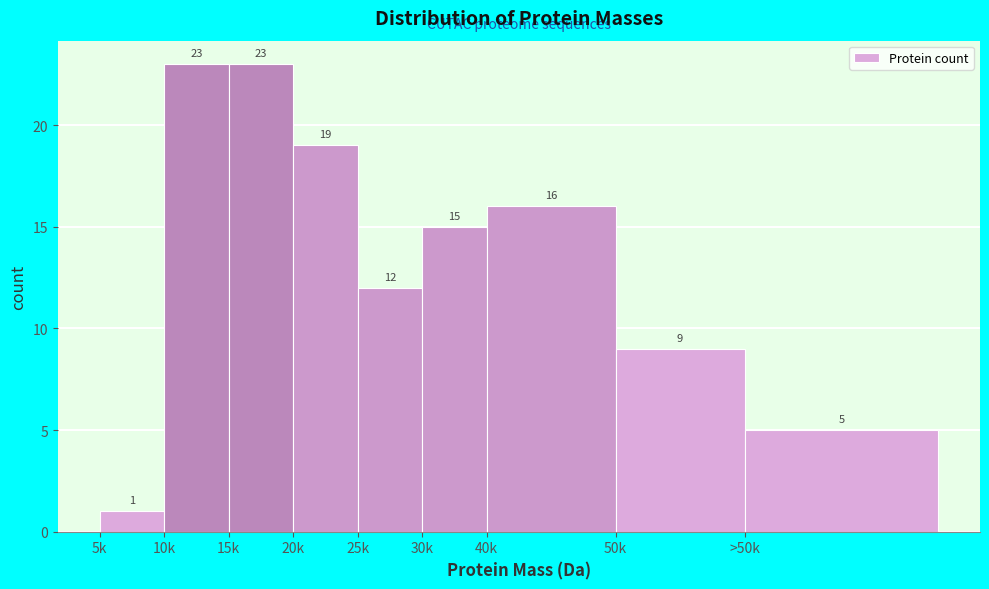

Reading left to right, what are all the values shown in this chart?

5k=1	10k=23	15k=23	20k=19	25k=12	30k=15	40k=16	50k=9	>50k=5